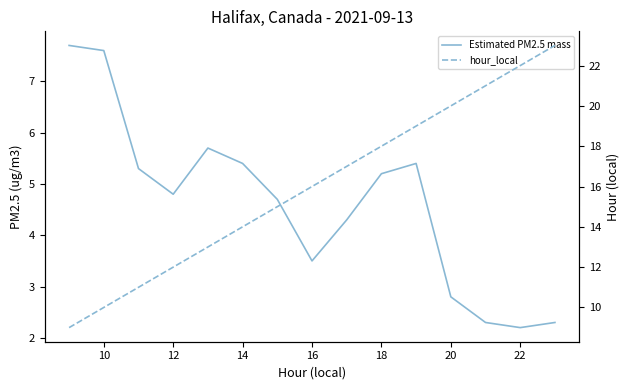

What is the average value of the Estimated PM2.5 mass series?

4.6